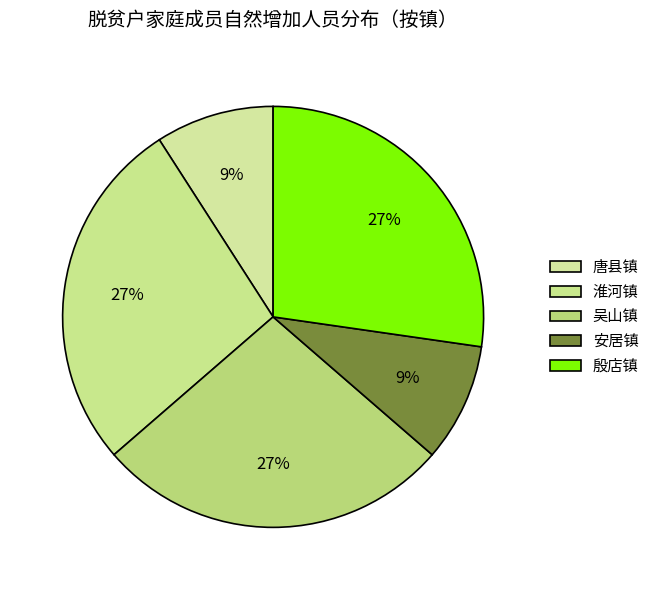

How many slices are in this pie chart?

5